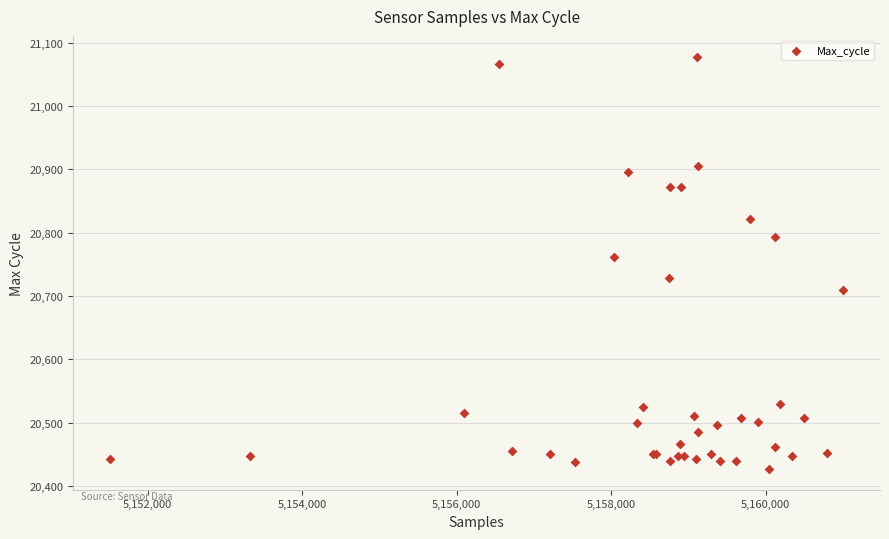

What Y value in the scatter plot is closest to 20752?

20762